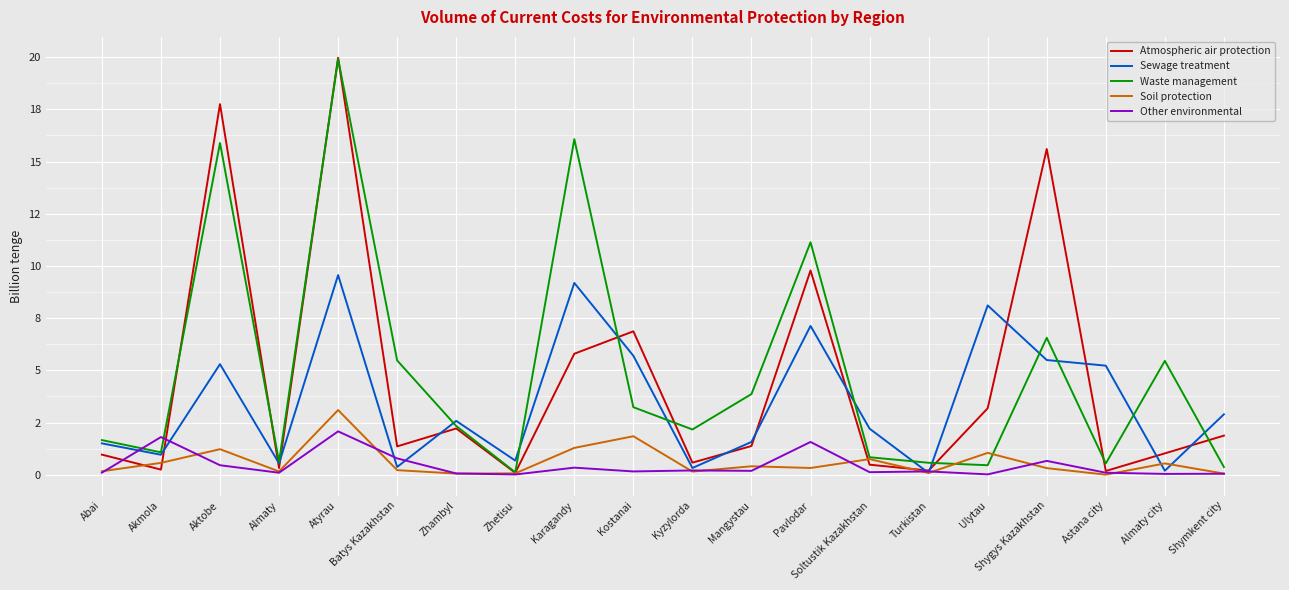

What is the difference between the Other environmental values at Mangystau and Zhetisu?

0.2